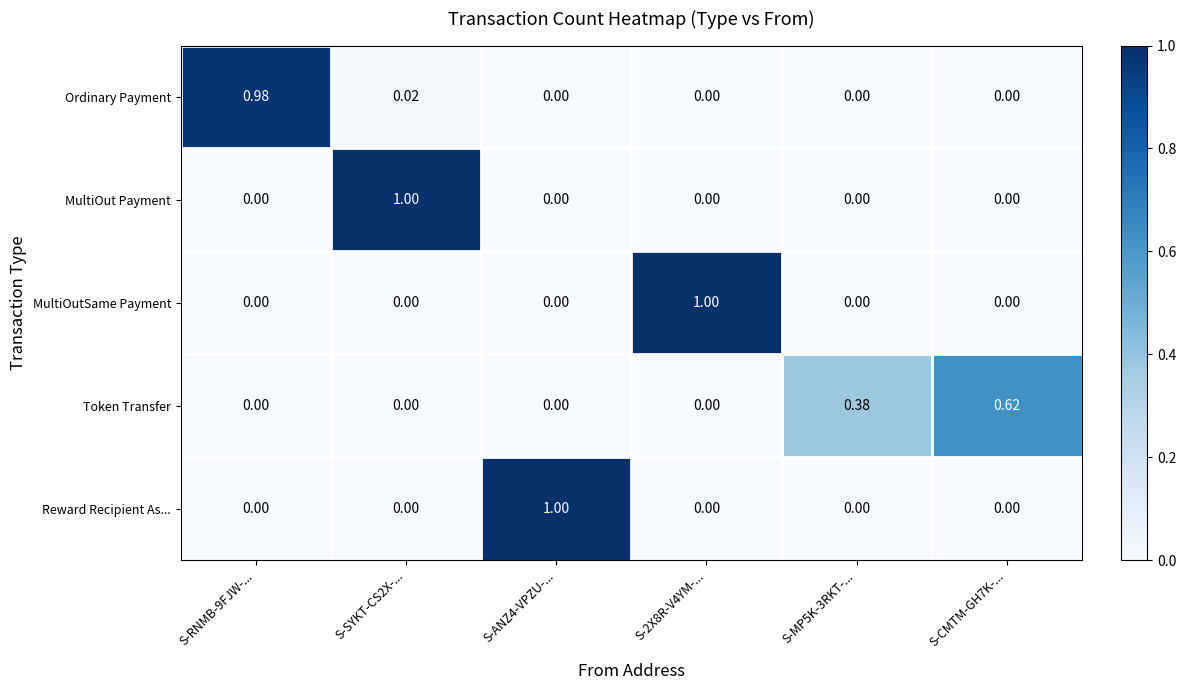

Is the value of MultiOut Payment at S-CMTM-GH7K-... greater than the value of Reward Recipient As... at S-ANZ4-VPZU-...?

No